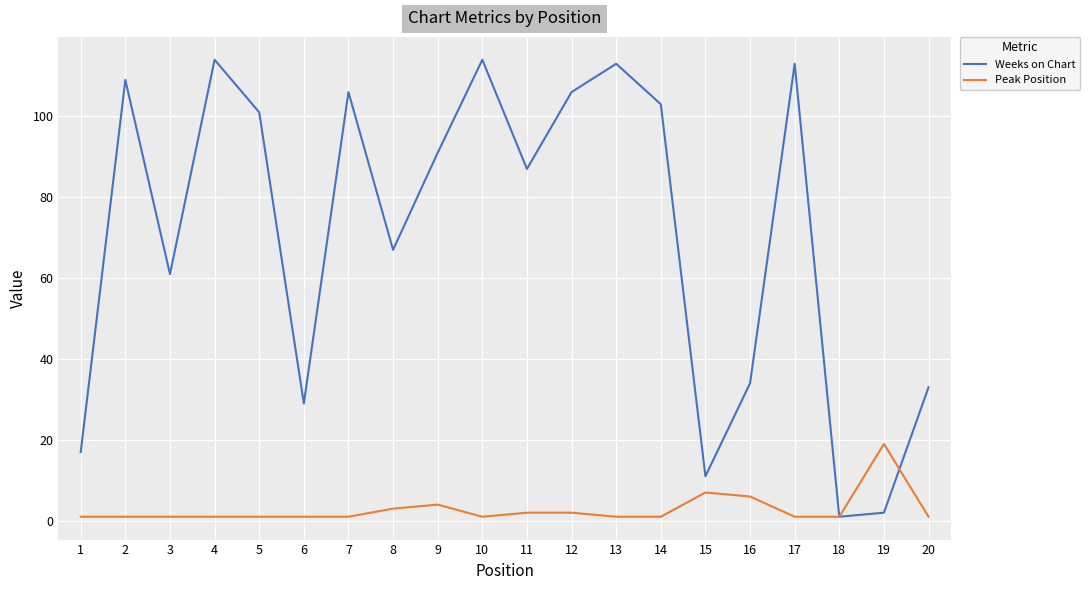

Rank the series by their average value, from lowest to highest.

Peak Position, Weeks on Chart